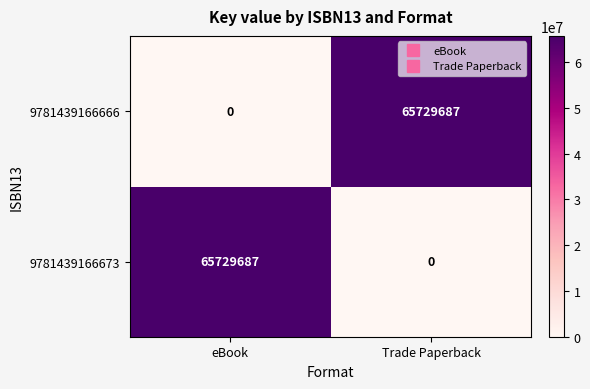

At which label does 9781439166673 reach its minimum?

Trade Paperback